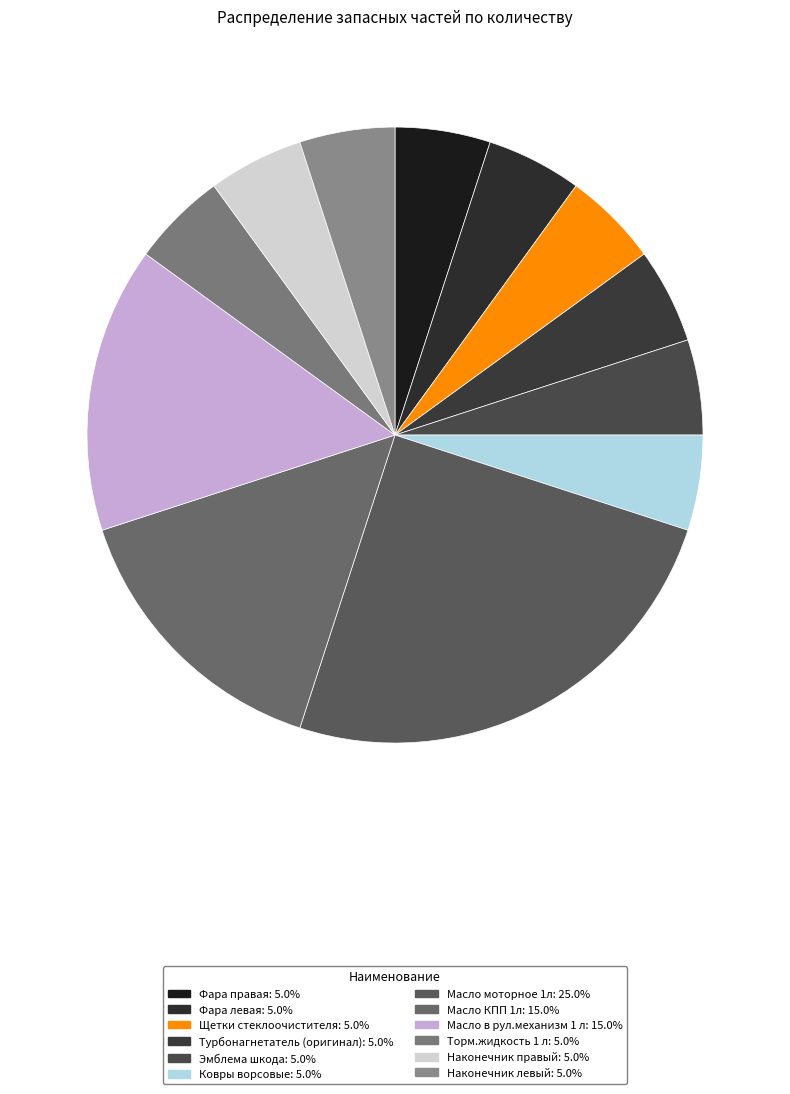

The Фара правая slice represents 1% of the pie. True or false?

False